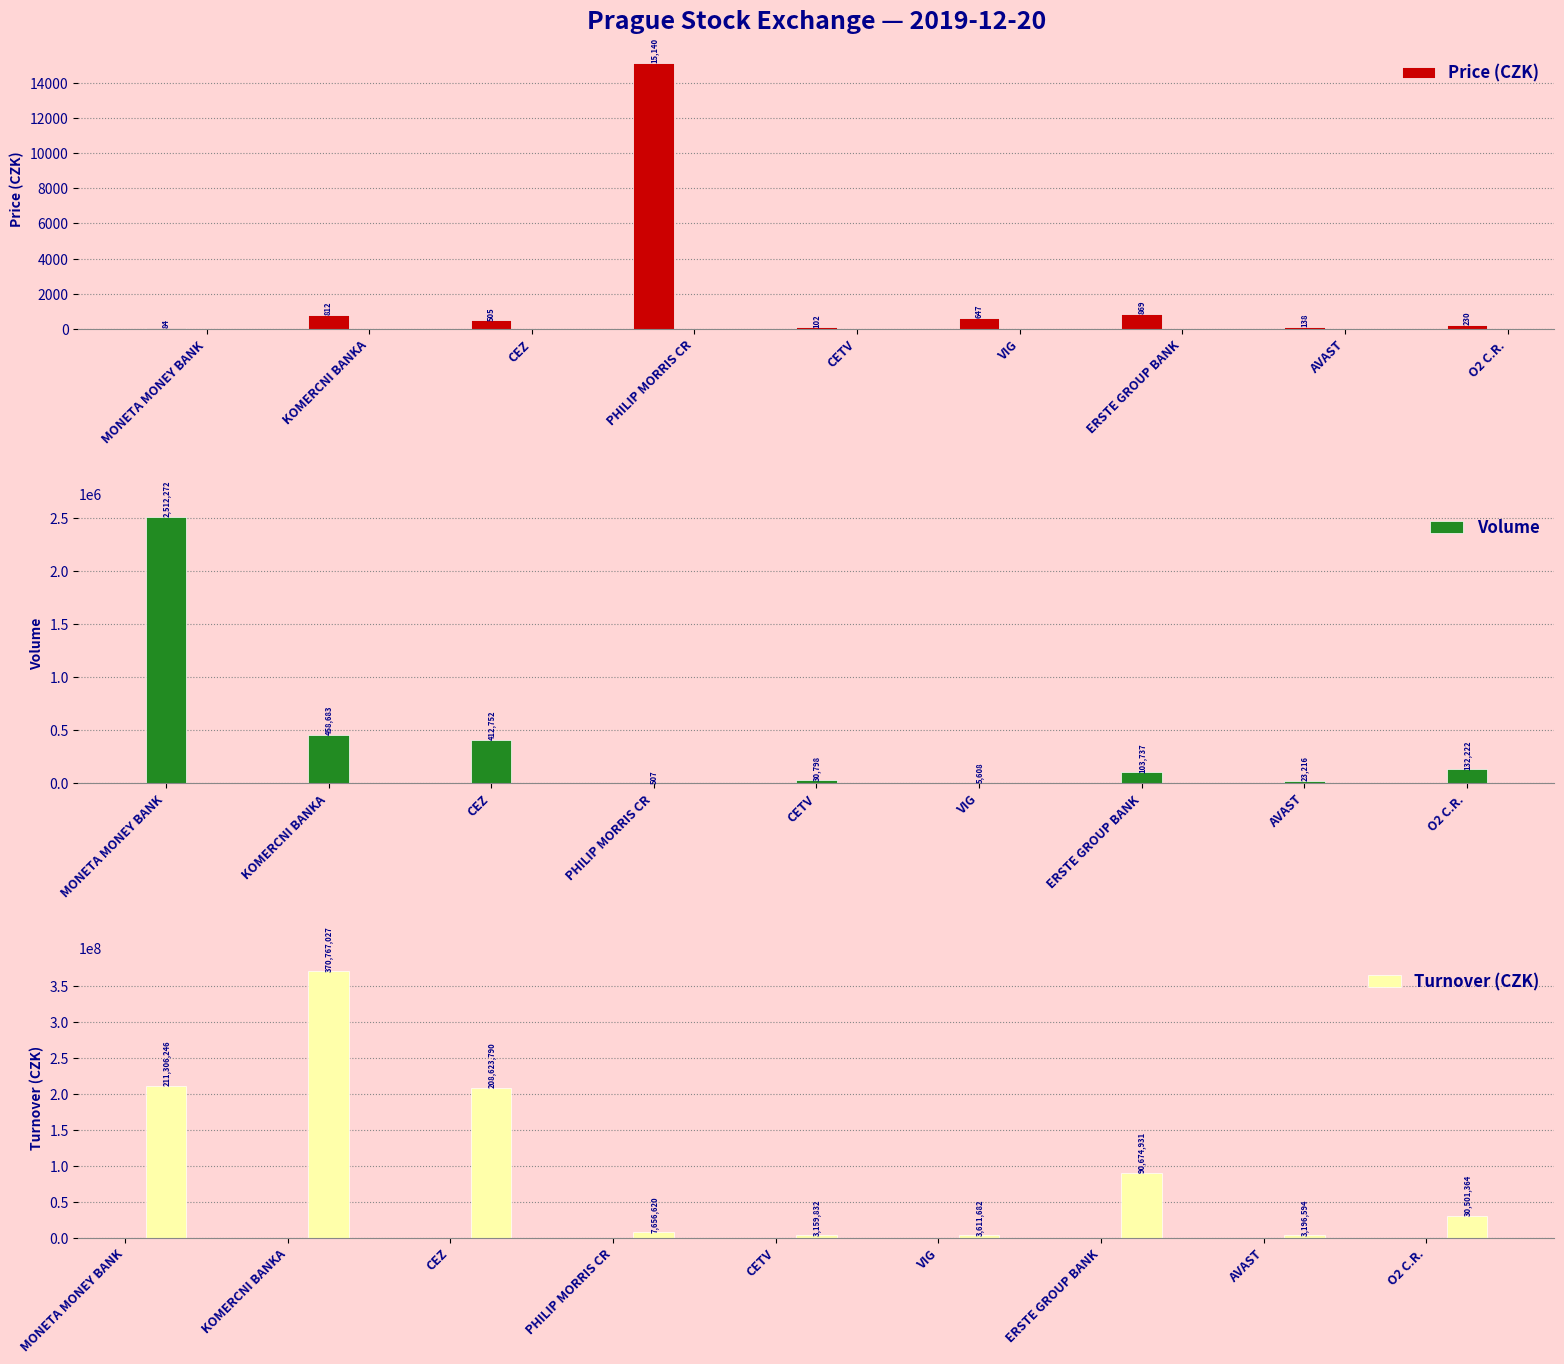

At which category does the chart reach its minimum across all series?

MONETA MONEY BANK